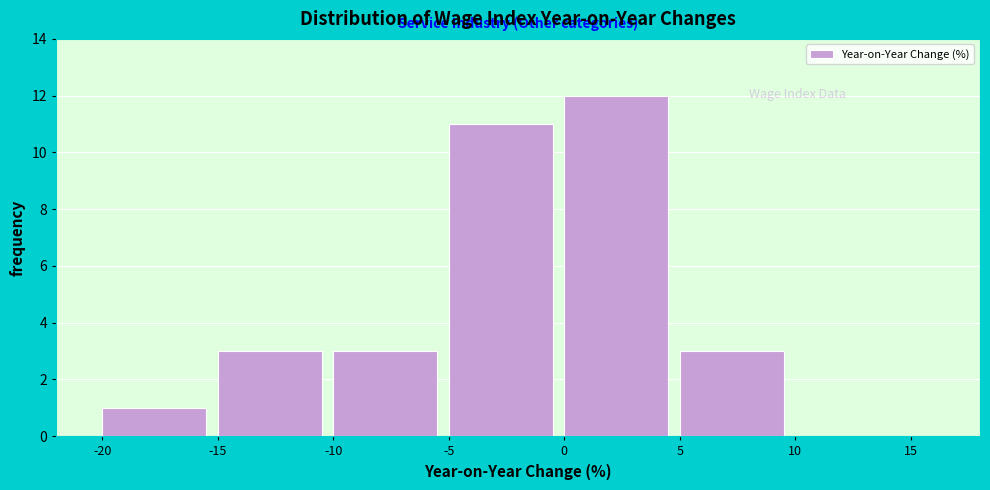

Reading left to right, list every bar in this chart as the range it spans on the x-axis followed by its height. The values are not printed on the chart, so give them approximately, as read against the axis.

-20 to -15: 1
-15 to -10: 3
-10 to -5: 3
-5 to 0: 11
0 to 5: 12
5 to 10: 3
10 to 15: 0